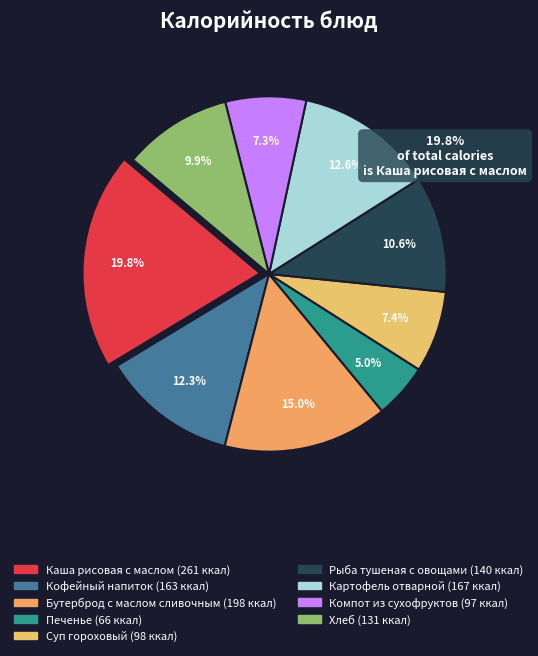

To the nearest percent, what portion does Картофель отварной represent?

13%